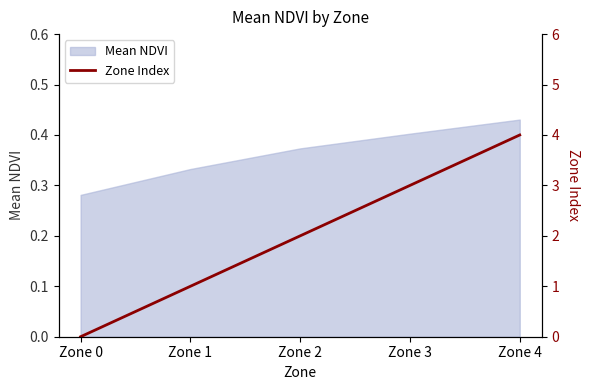

At which label is Mean NDVI closest to 0?

Zone 0